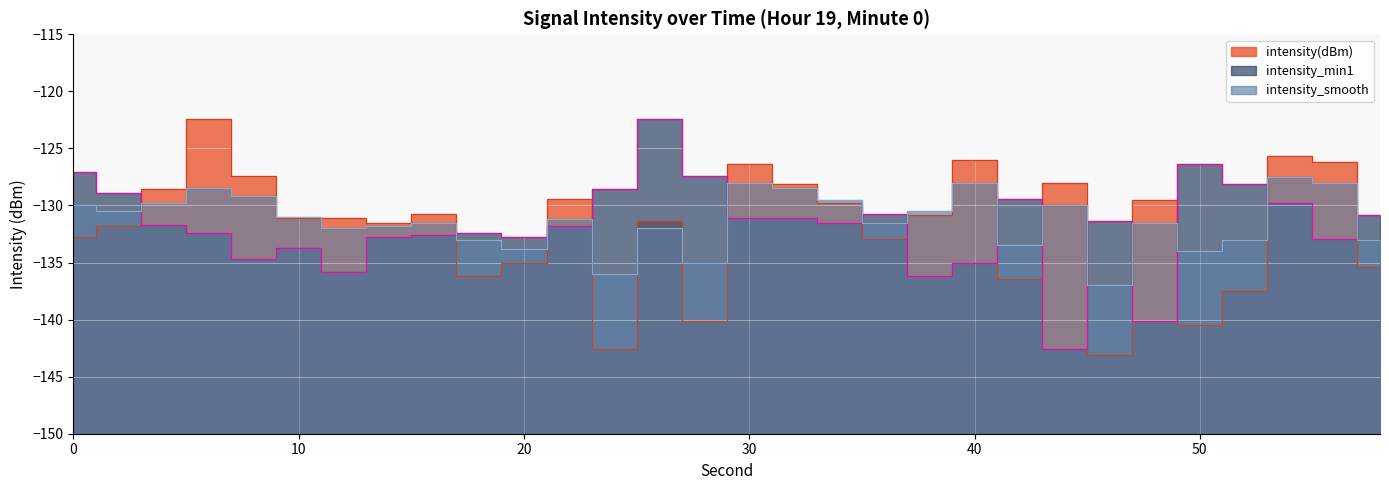

Between which two adjacent categories do intensity_smooth and intensity(dBm) first intersect?

2 and 4